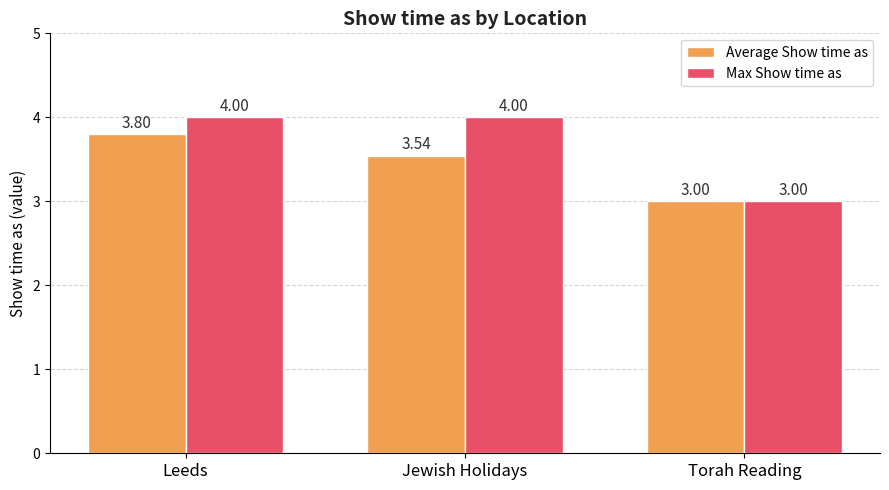

Is the value of Average Show time as at Jewish Holidays greater than the value of Max Show time as at Jewish Holidays?

No